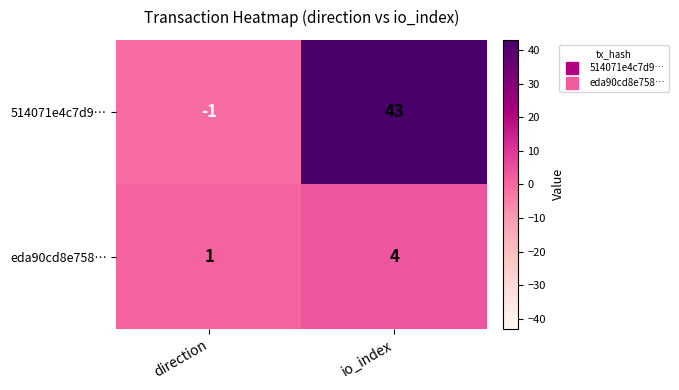

True or false: eda90cd8e758… has a value of 2 at io_index.

False